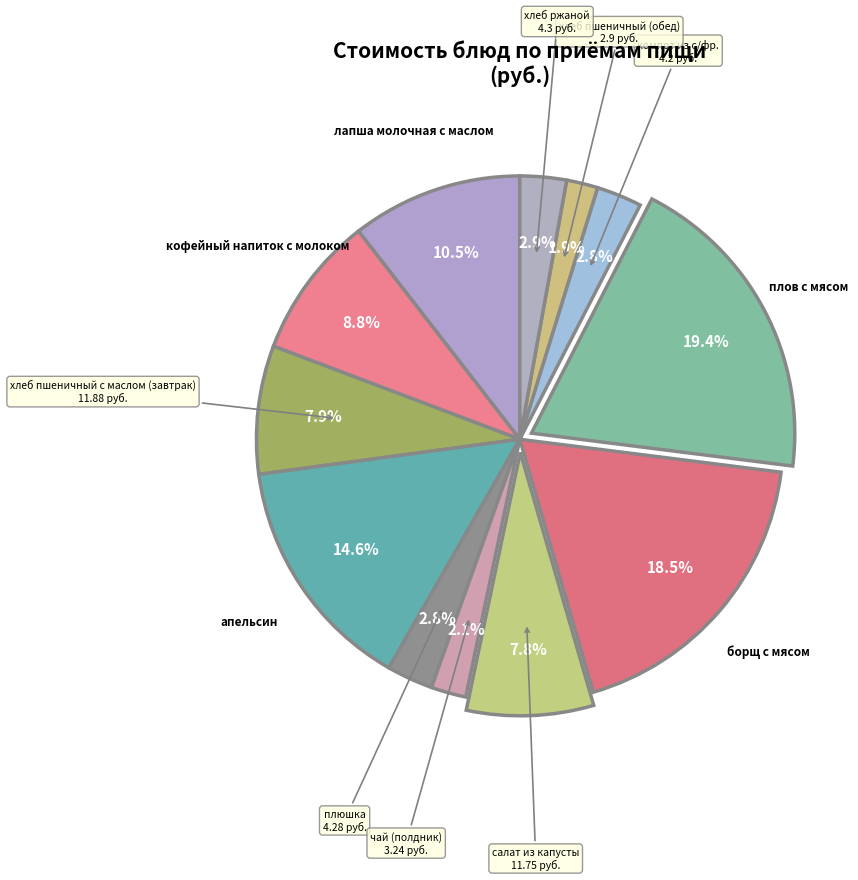

What is the largest slice in the pie chart?

плов с мясом